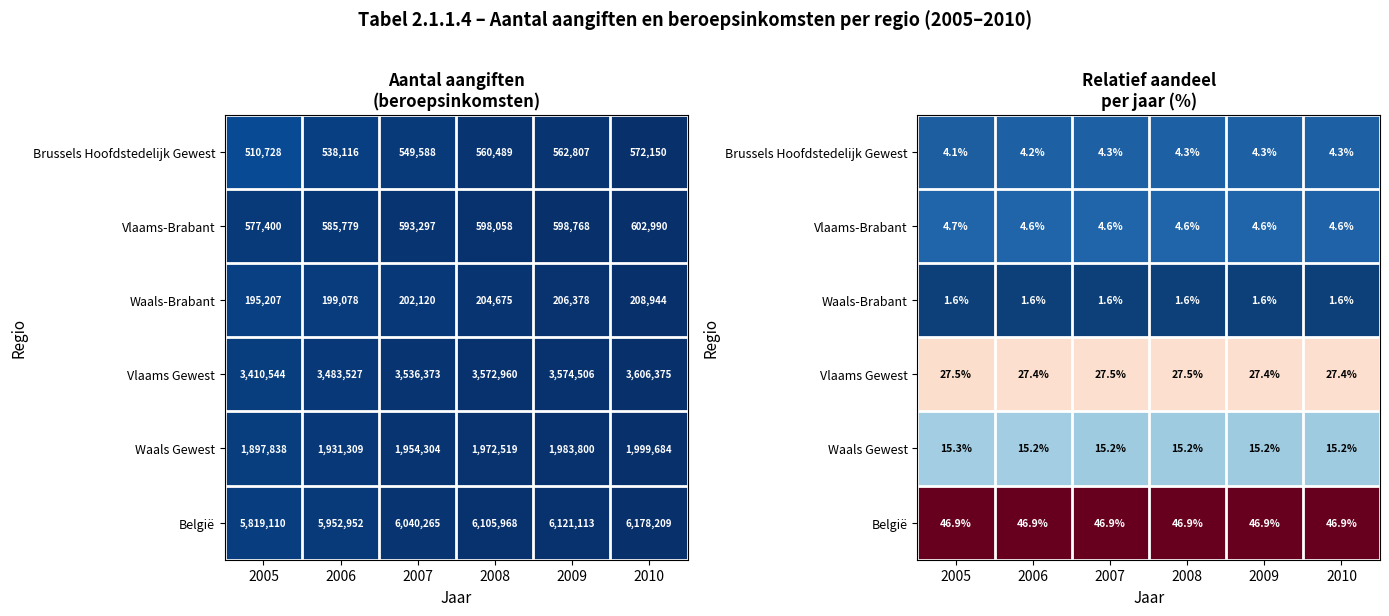

List the series in order of their peak value, highest first.

België, Vlaams Gewest, Waals Gewest, Vlaams-Brabant, Brussels Hoofdstedelijk Gewest, Waals-Brabant